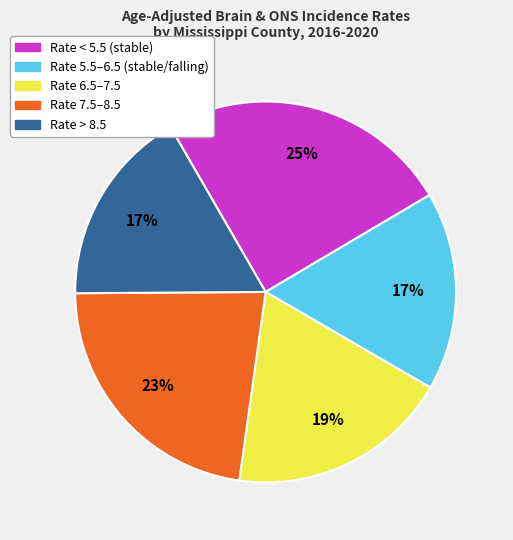

What is the ratio of the value at Rate 7.5–8.5 to the value at Rate > 8.5?

1.4